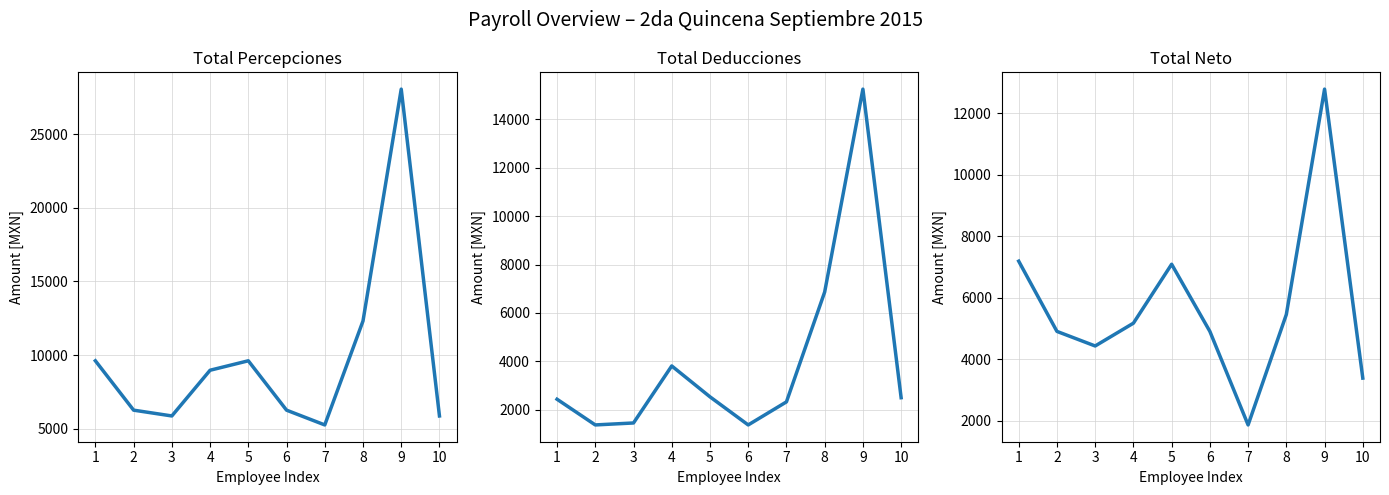

What is the sum of the TOTAL DEDUCCIONES values at 5 and 9?

17783.6